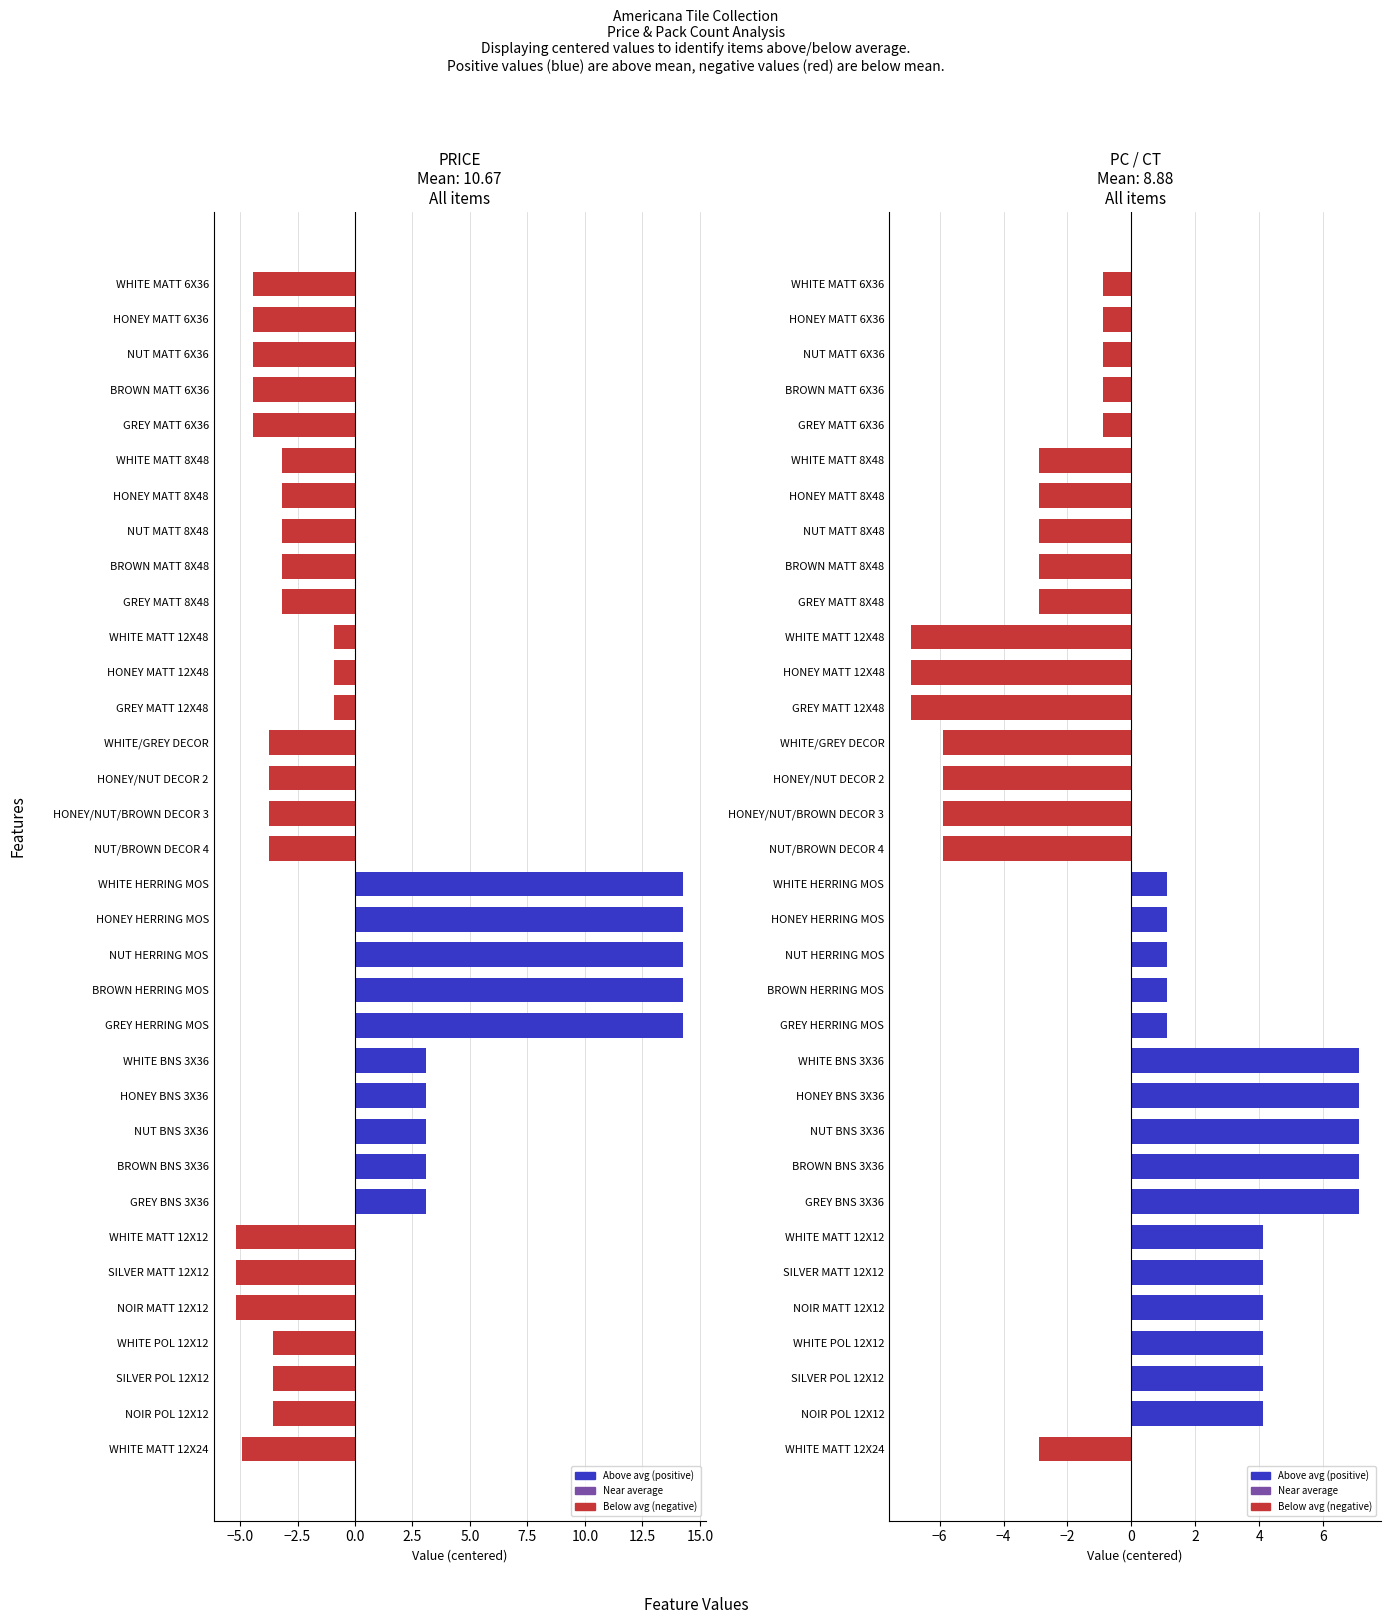

Are the bars horizontal?

Yes